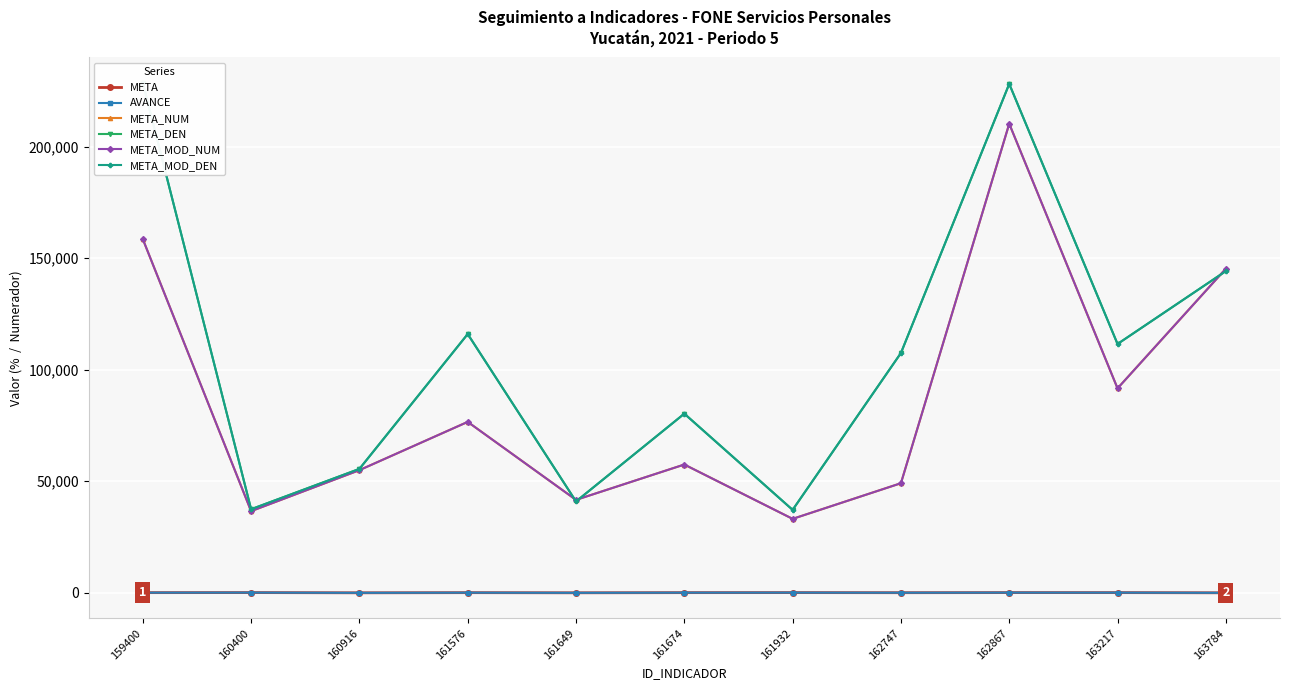

What is the difference between the maximum and minimum values in the META series?

98.7